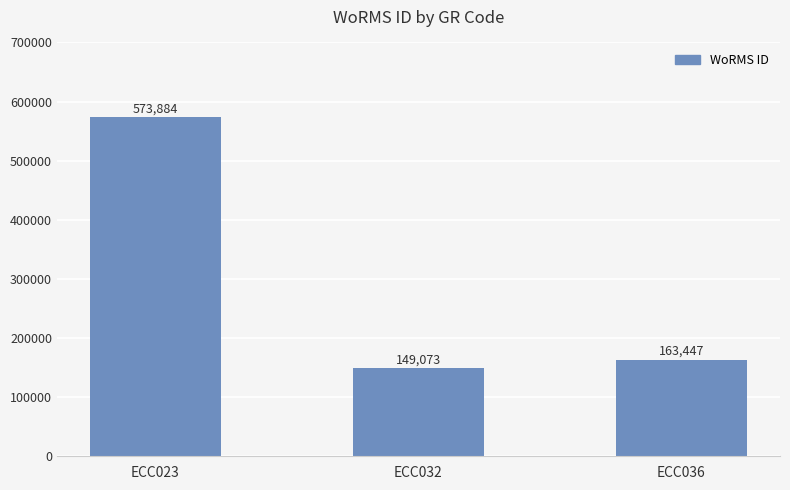

What is the difference between the maximum and minimum values?

424811